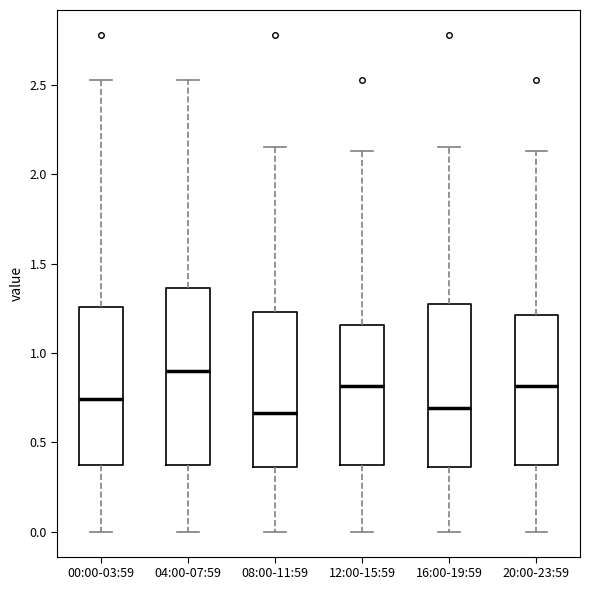

Reading left to right, transcribe this box plot: for each box, give where its median line is, the range the box spans, and where its two whiskers end, as read against the y-axis. The values are not printed on the chart, so give them approximately, as read against the axis.

00:00-03:59: median 0.75, box 0.35 to 1.25, whiskers 0.00 to 2.55
04:00-07:59: median 0.90, box 0.35 to 1.35, whiskers 0.00 to 2.55
08:00-11:59: median 0.65, box 0.35 to 1.25, whiskers 0.00 to 2.15
12:00-15:59: median 0.80, box 0.35 to 1.15, whiskers 0.00 to 2.15
16:00-19:59: median 0.70, box 0.35 to 1.25, whiskers 0.00 to 2.15
20:00-23:59: median 0.80, box 0.35 to 1.20, whiskers 0.00 to 2.15